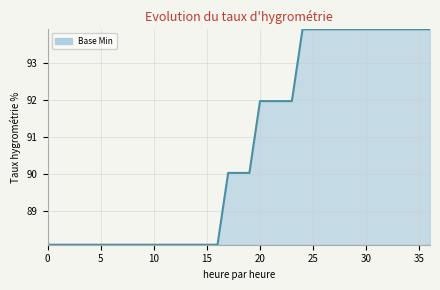

How many lines are shown in the chart?

1